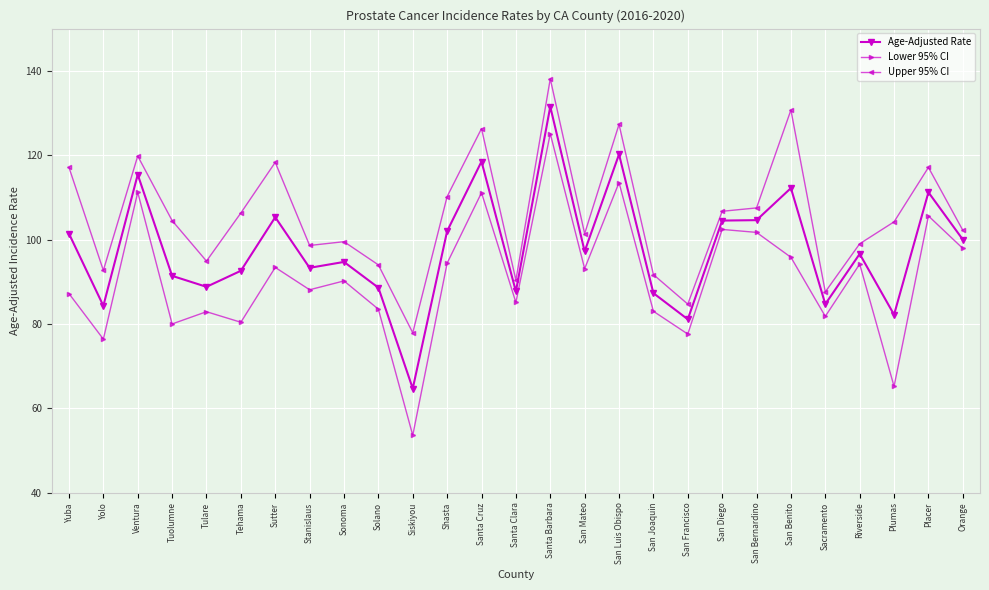

List the series in order of their peak value, highest first.

Upper 95% CI, Age-Adjusted Rate, Lower 95% CI